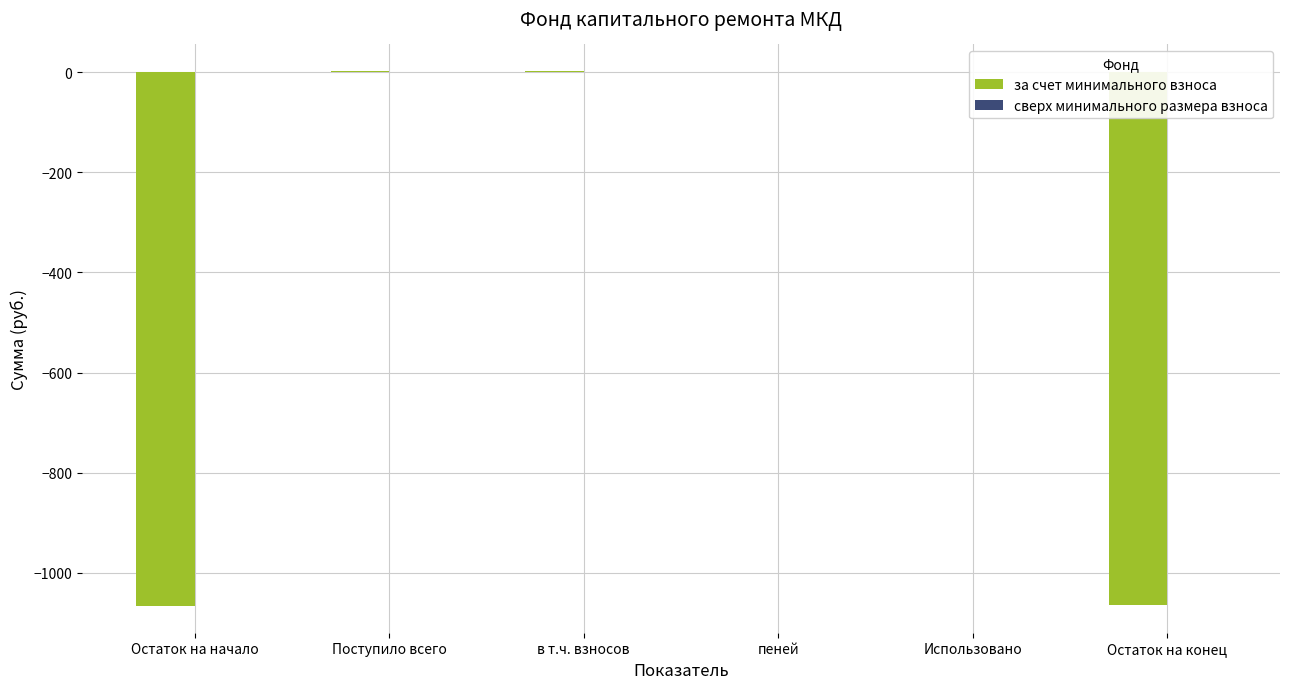

What is the sum of all values?

-2126.9